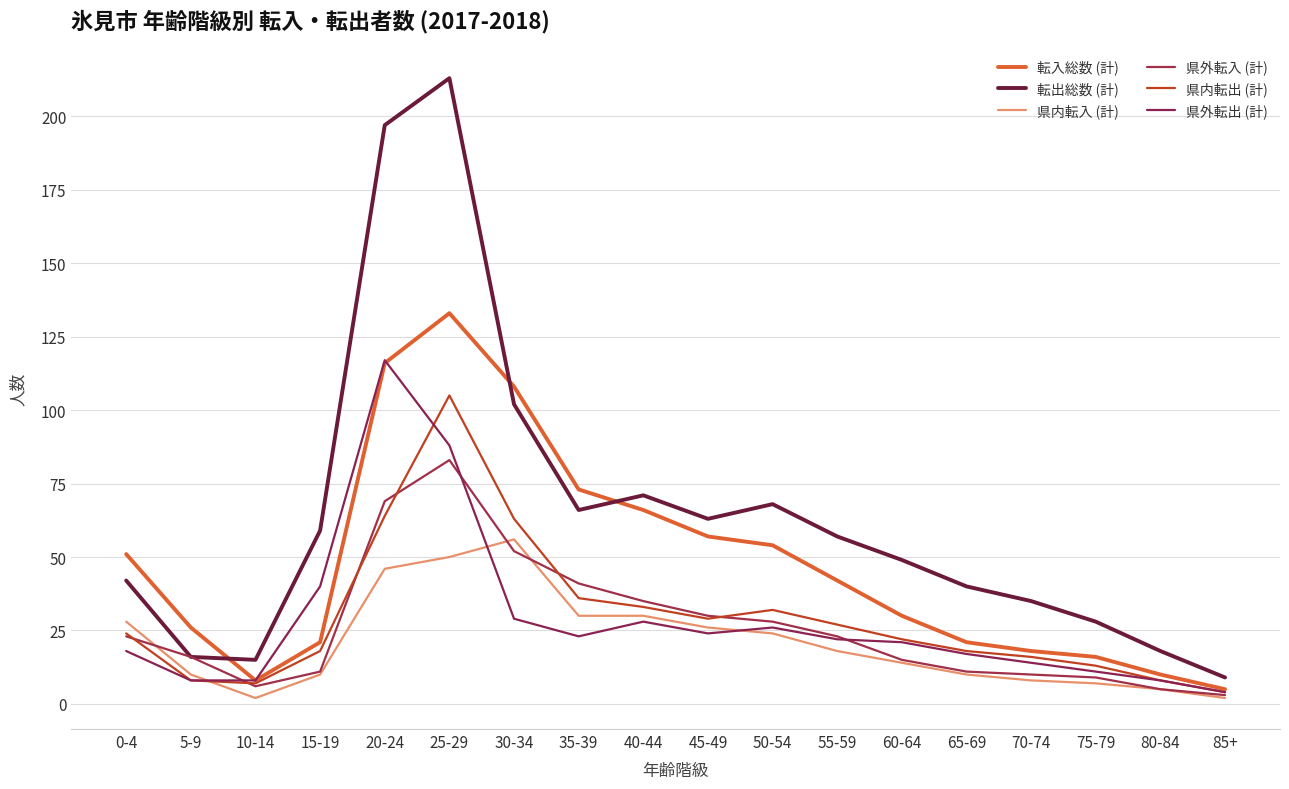

Is it true that 県内転出 (計) equals 3 at 5-9?

False